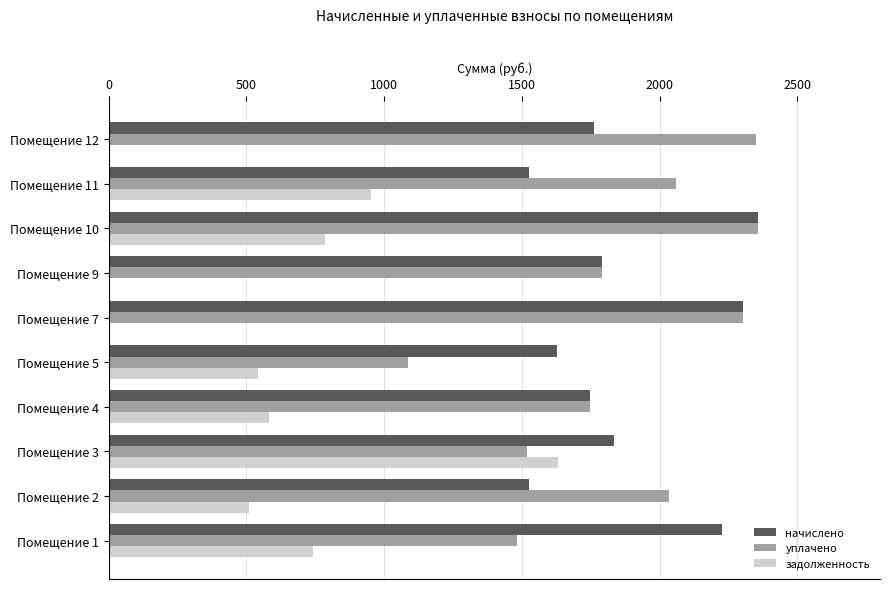

Is the value of начислено at Помещение 7 greater than the value of уплачено at Помещение 11?

Yes